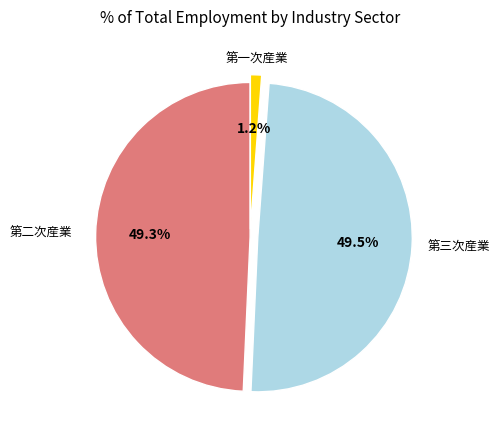

Is there any slice that represents more than half of the pie?

No